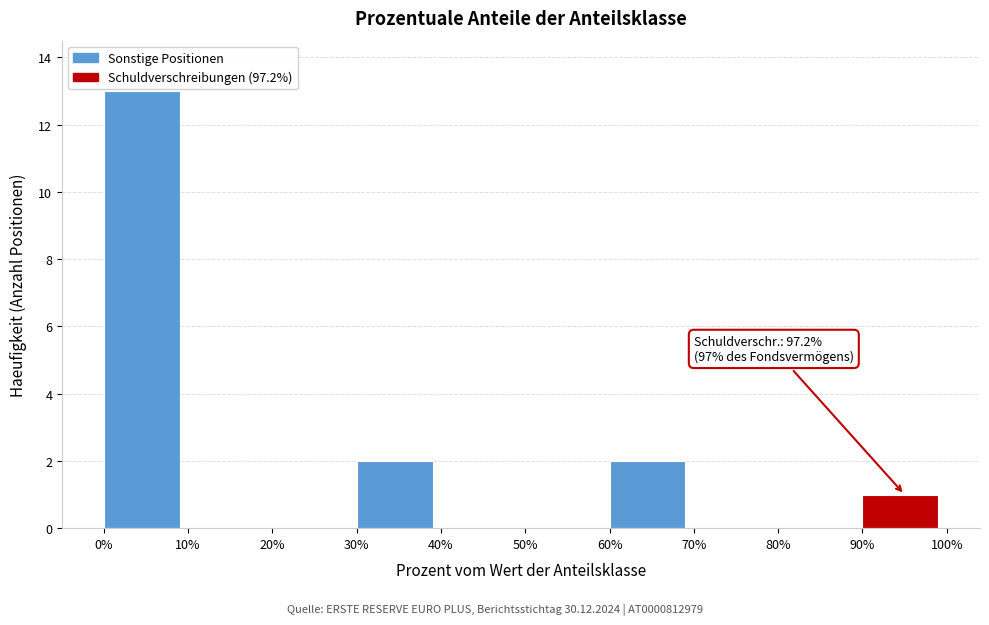

Which range on the x-axis has the tallest bar?

0% to 10%